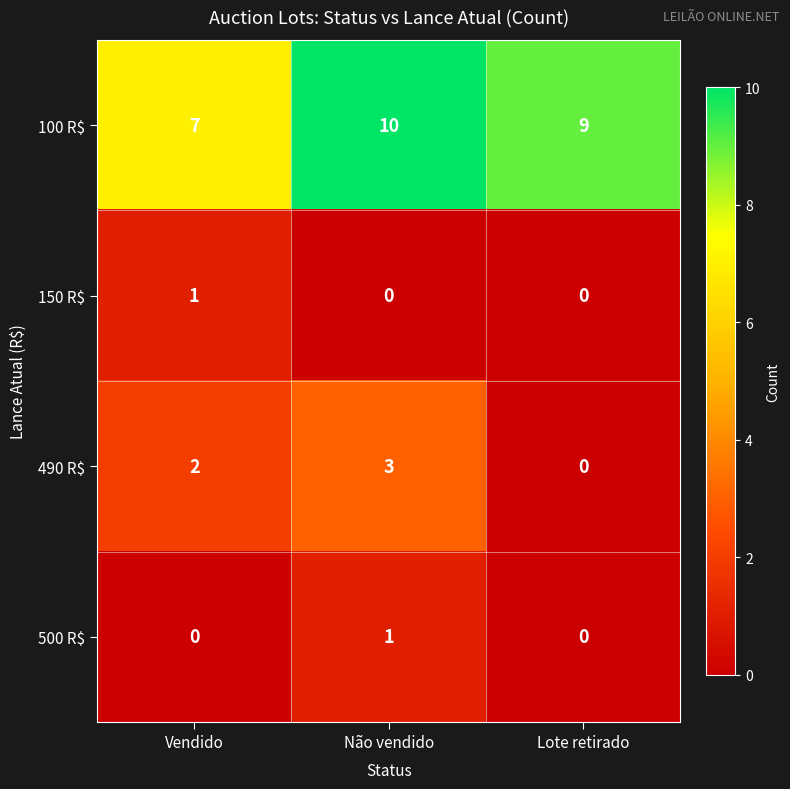

What is the spread (max minus min) of values at Não vendido?

10